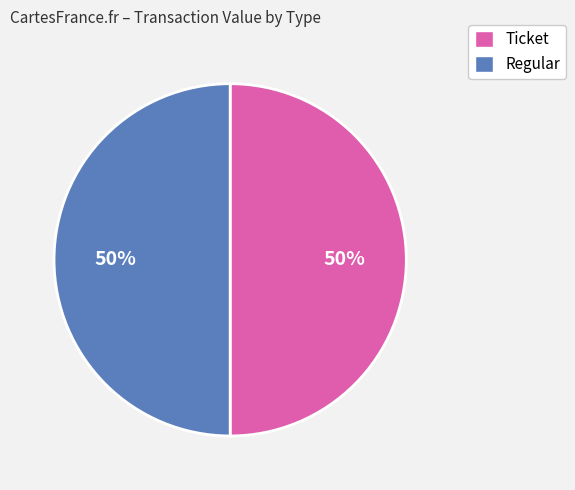

To the nearest percent, what is the average slice percentage?

50%